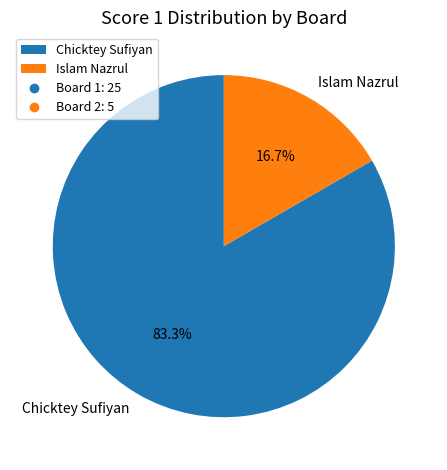

Count the number of slices in the pie.

2